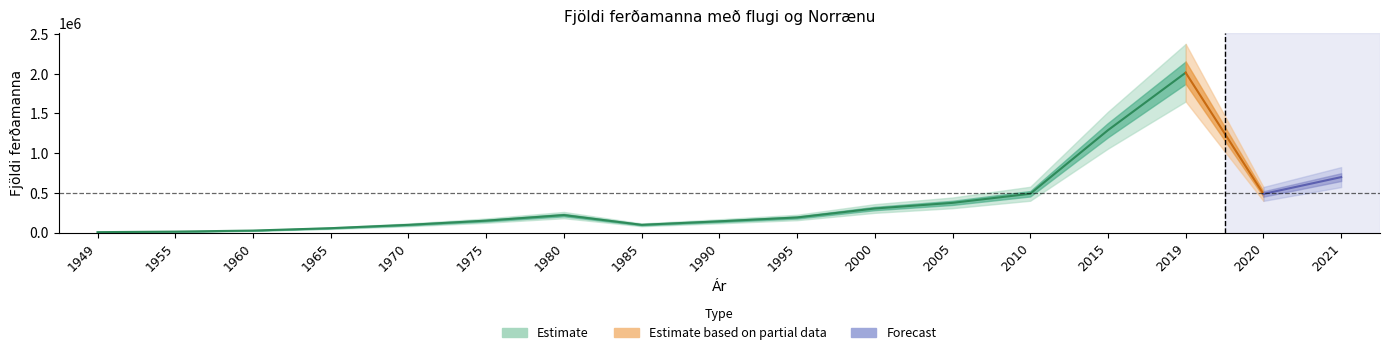

Rank the categories by value from highest to lowest.

2019, 2015, 2021, 2010, 2020, 2005, 2000, 1980, 1995, 1975, 1990, 1985, 1970, 1965, 1960, 1955, 1949